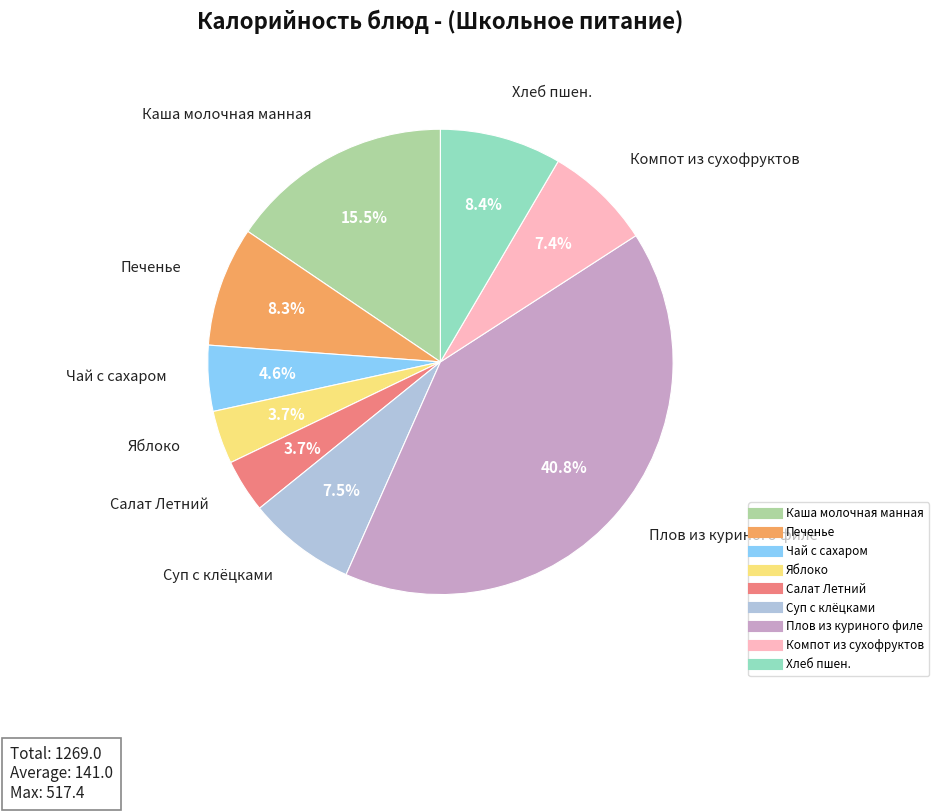

Which slice is the largest?

Плов из куриного филе